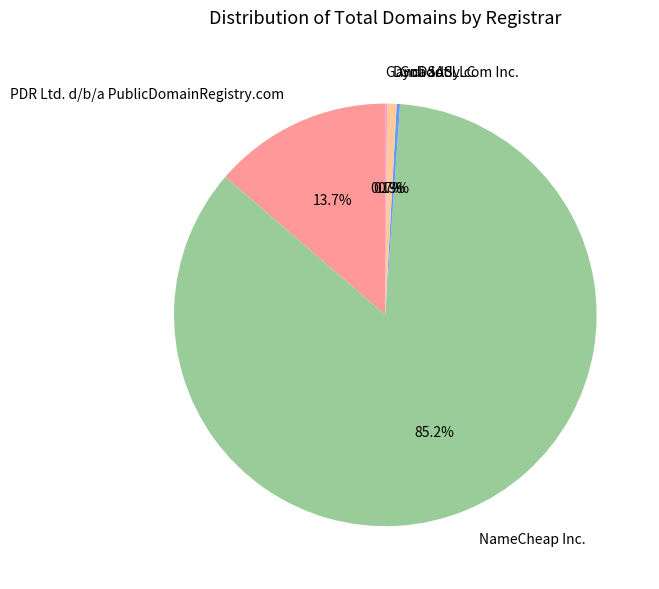

Does Dynadot LLC account for over 50% of the chart?

No